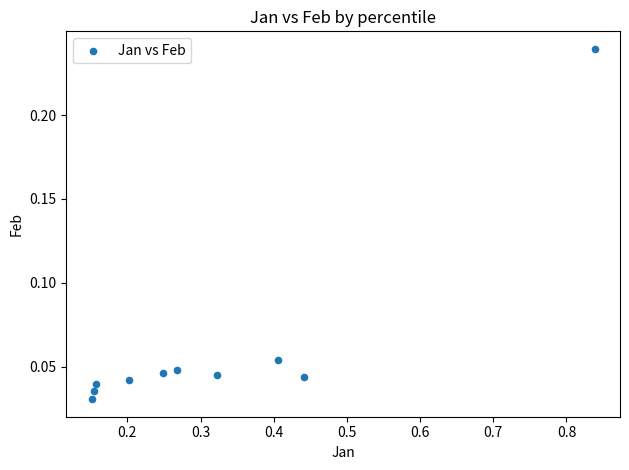

What is the average X value?

0.3